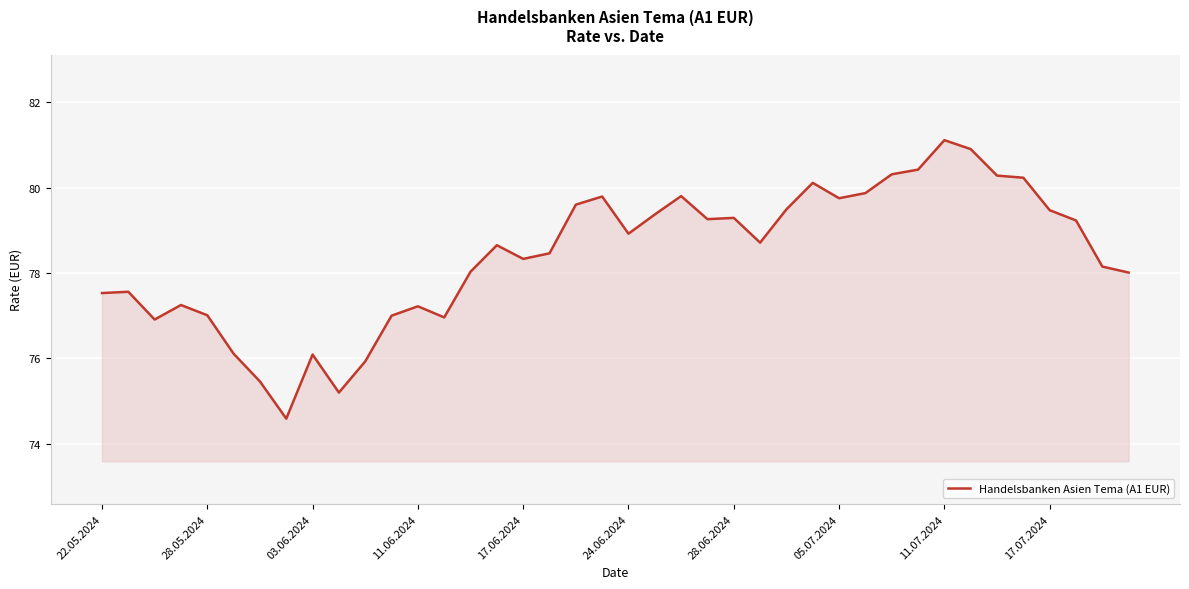

Does the chart display data point markers on the line(s)?

No